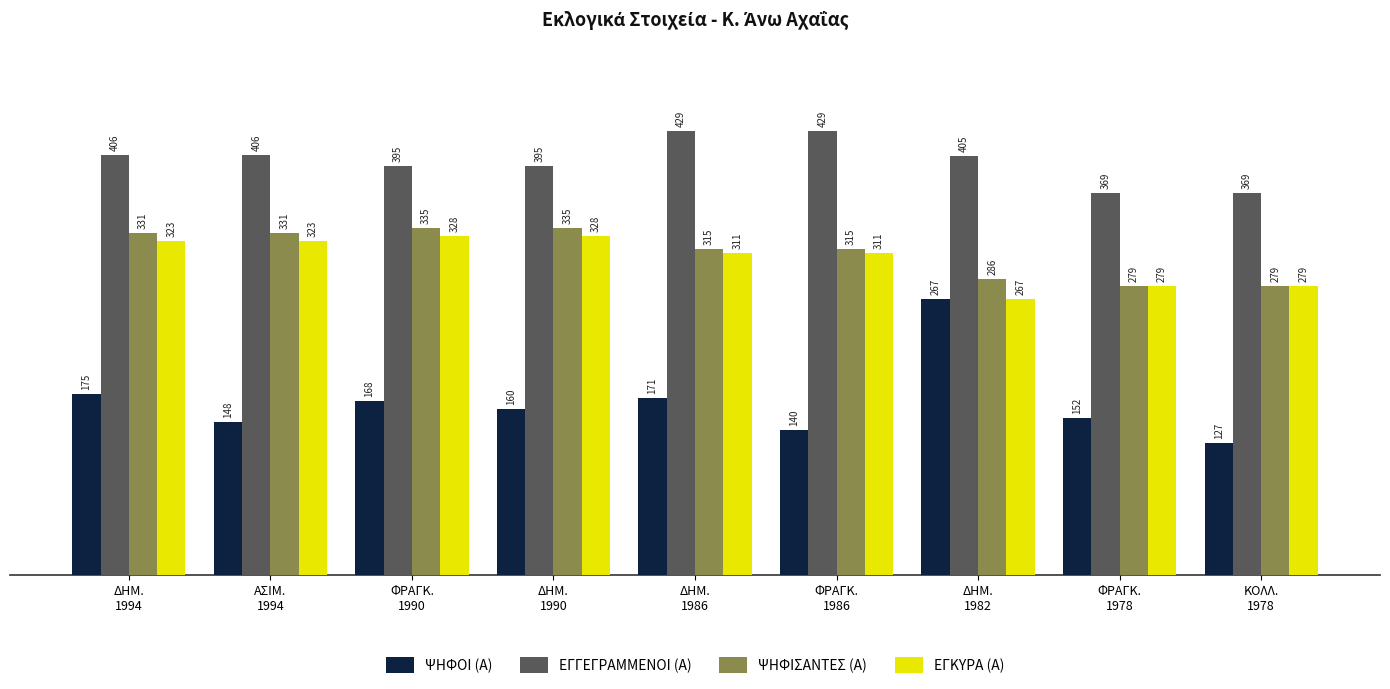

What is the value of the ΨΗΦΙΣΑΝΤΕΣ (Α) bar at the 2nd from the left?

331